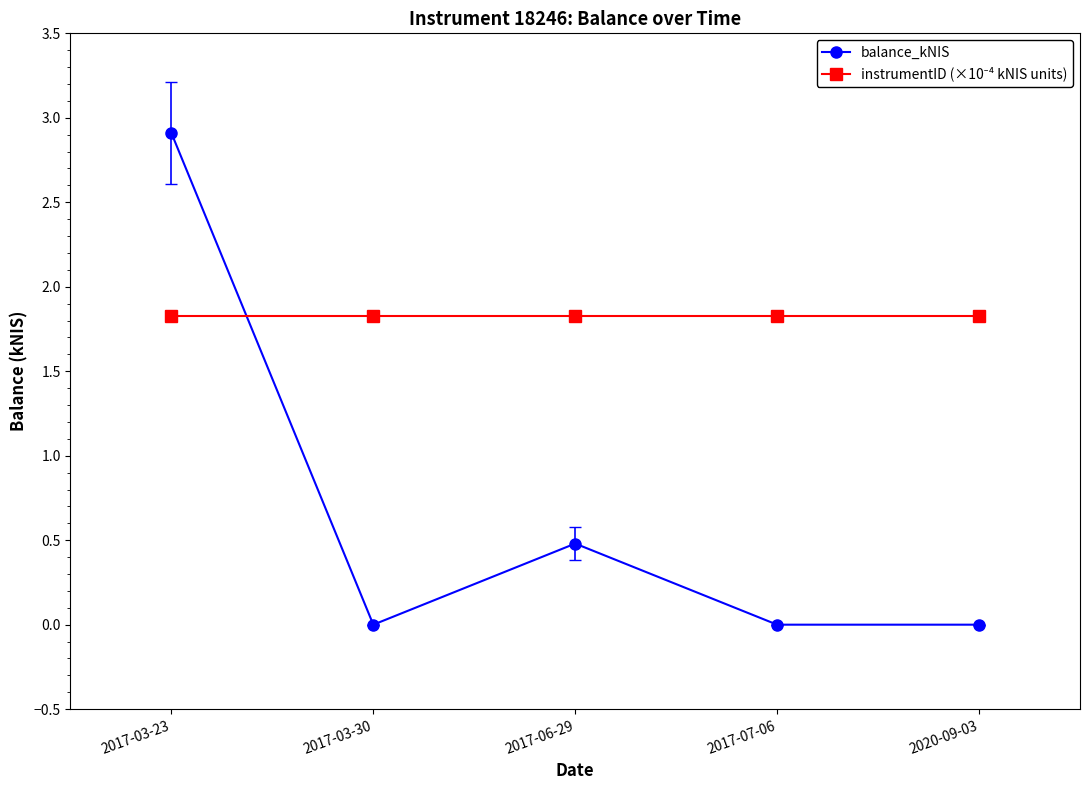

What is the sum of all balance_kNIS values?

3.4